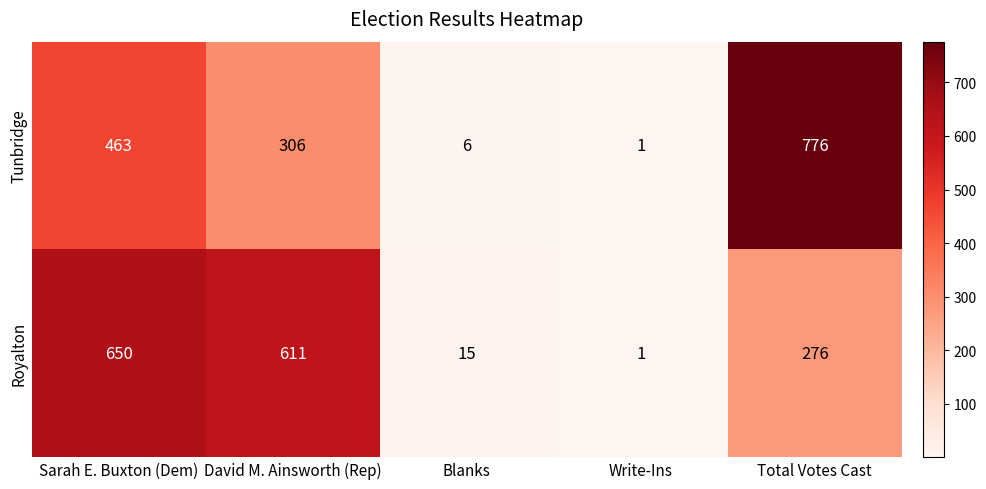

Where does the Royalton series first go above 276?

Sarah E. Buxton (Dem)